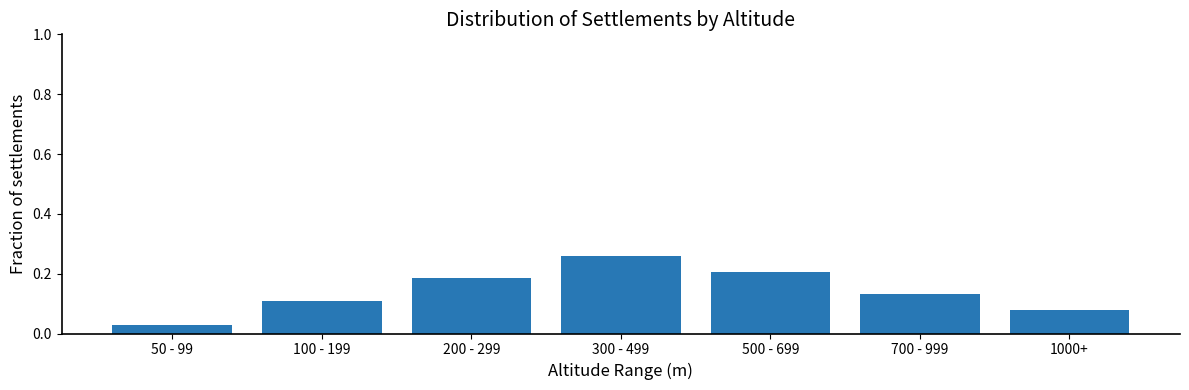

Which category has the lowest value across all series?

50 - 99